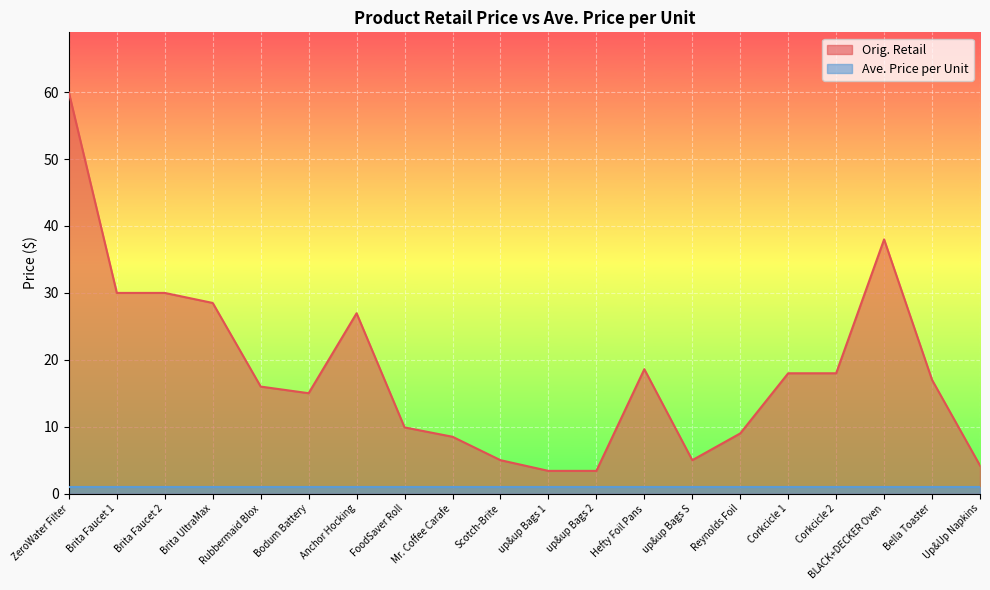

What is the difference between the maximum and minimum values?

56.6